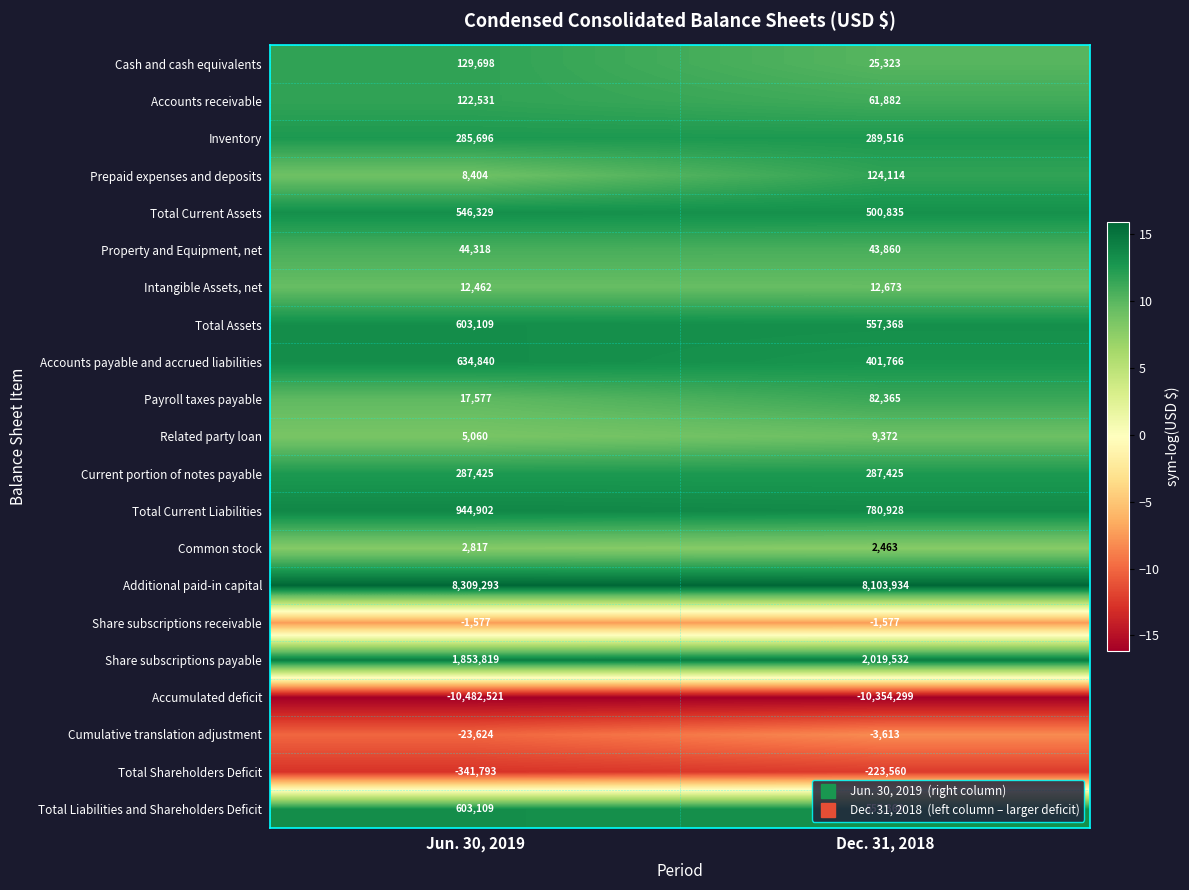

What is the smallest value displayed?

-10482521